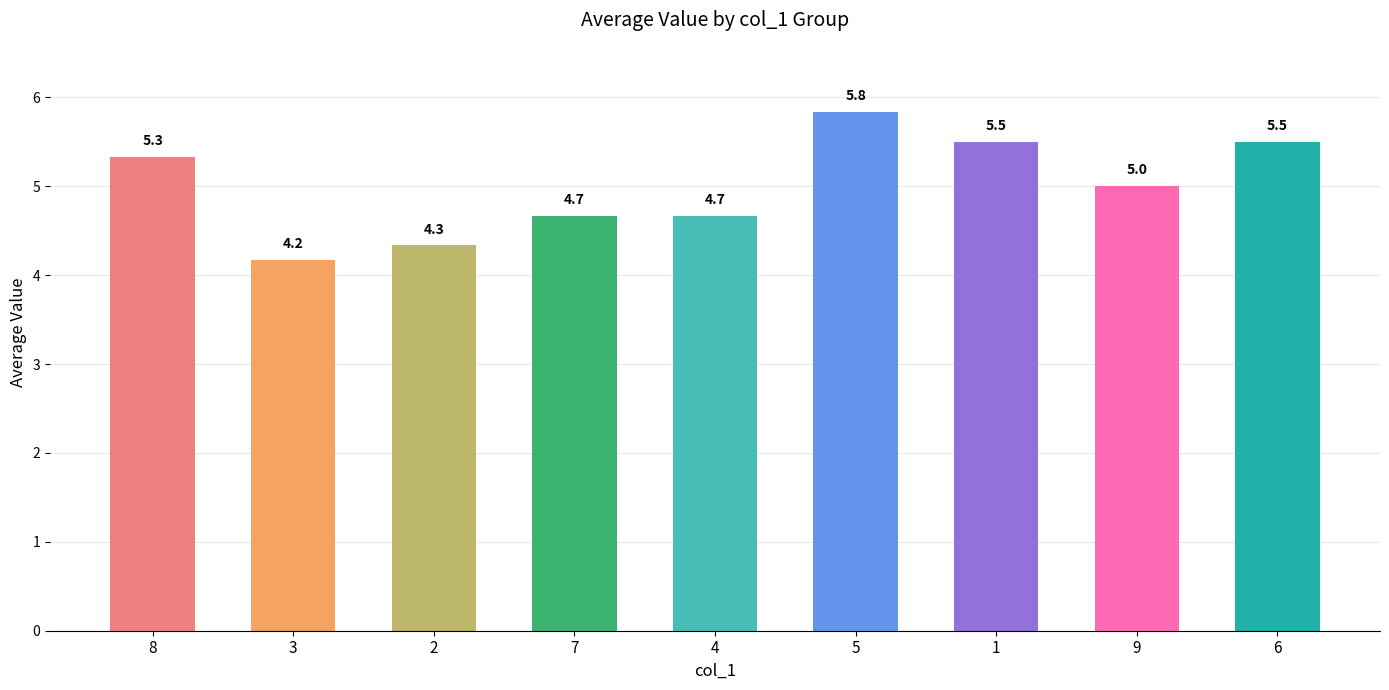

Reading right to left, list all the values displayed in this chart.

6=5.5	9=5.0	1=5.5	5=5.8	4=4.7	7=4.7	2=4.3	3=4.2	8=5.3